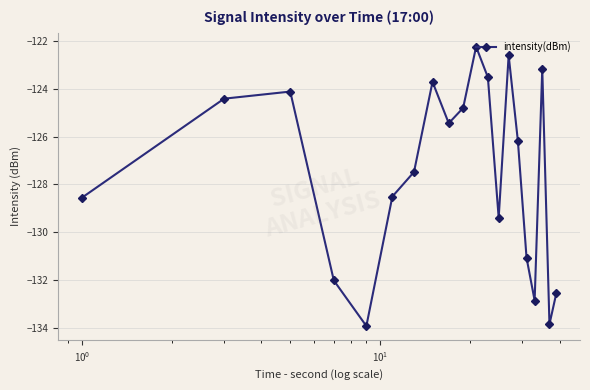

How many interior local peaks (higher than both neighbors) does the data have?

5